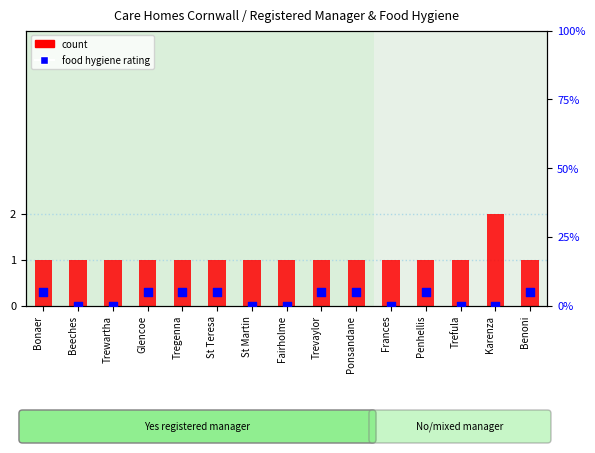

Which series has the largest total across all categories?

food hygiene rating